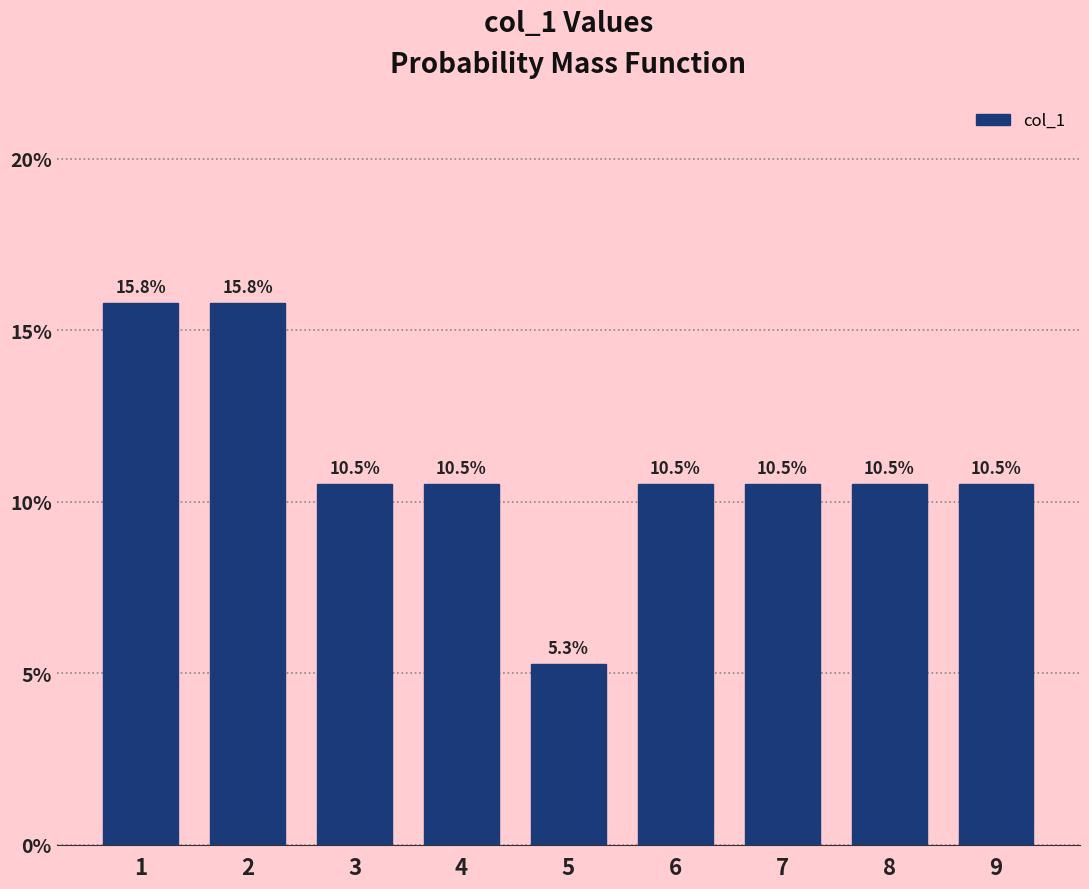

Reading right to left, transcribe all the data shown in this chart.

10.5	10.5	10.5	10.5	5.3	10.5	10.5	15.8	15.8